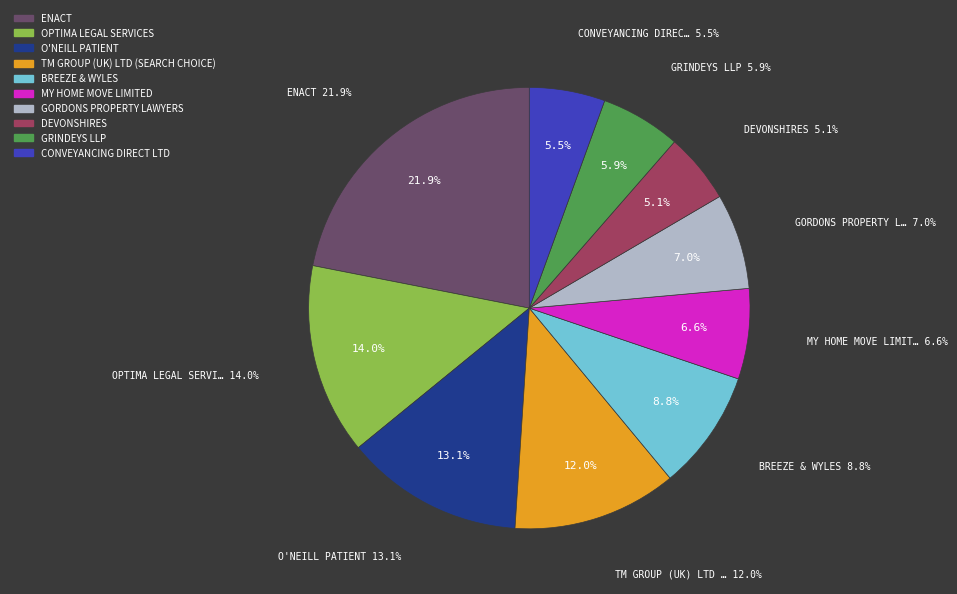

Which category has the biggest portion of the pie?

ENACT